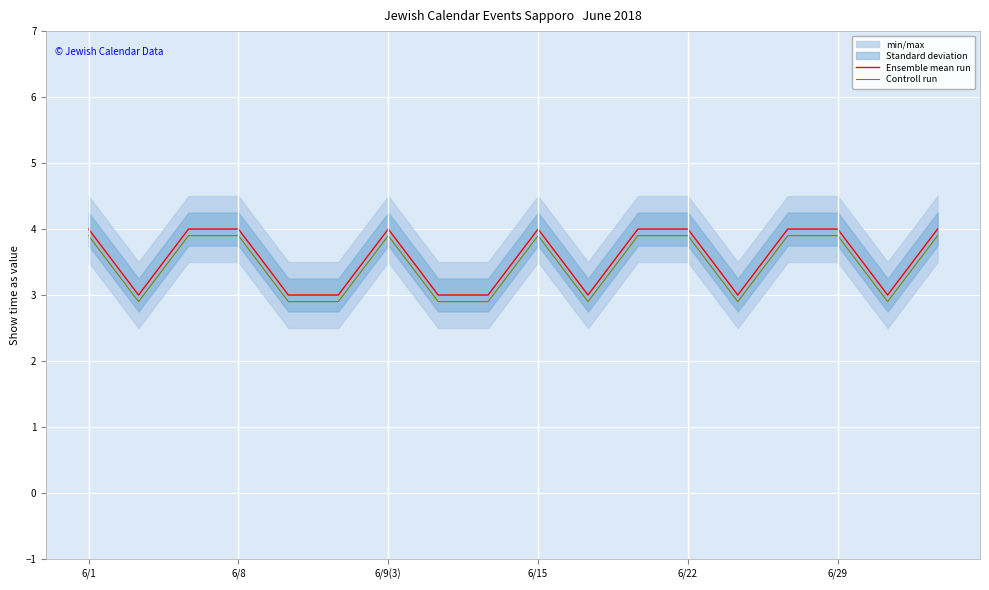

What is the approximate value of Ensemble mean run at 6/15?

4.0